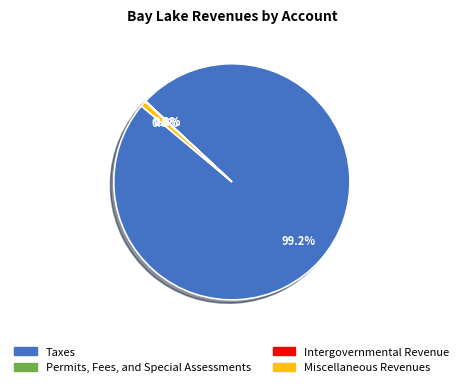

What percentage is NOT represented by Miscellaneous Revenues?

99.2%